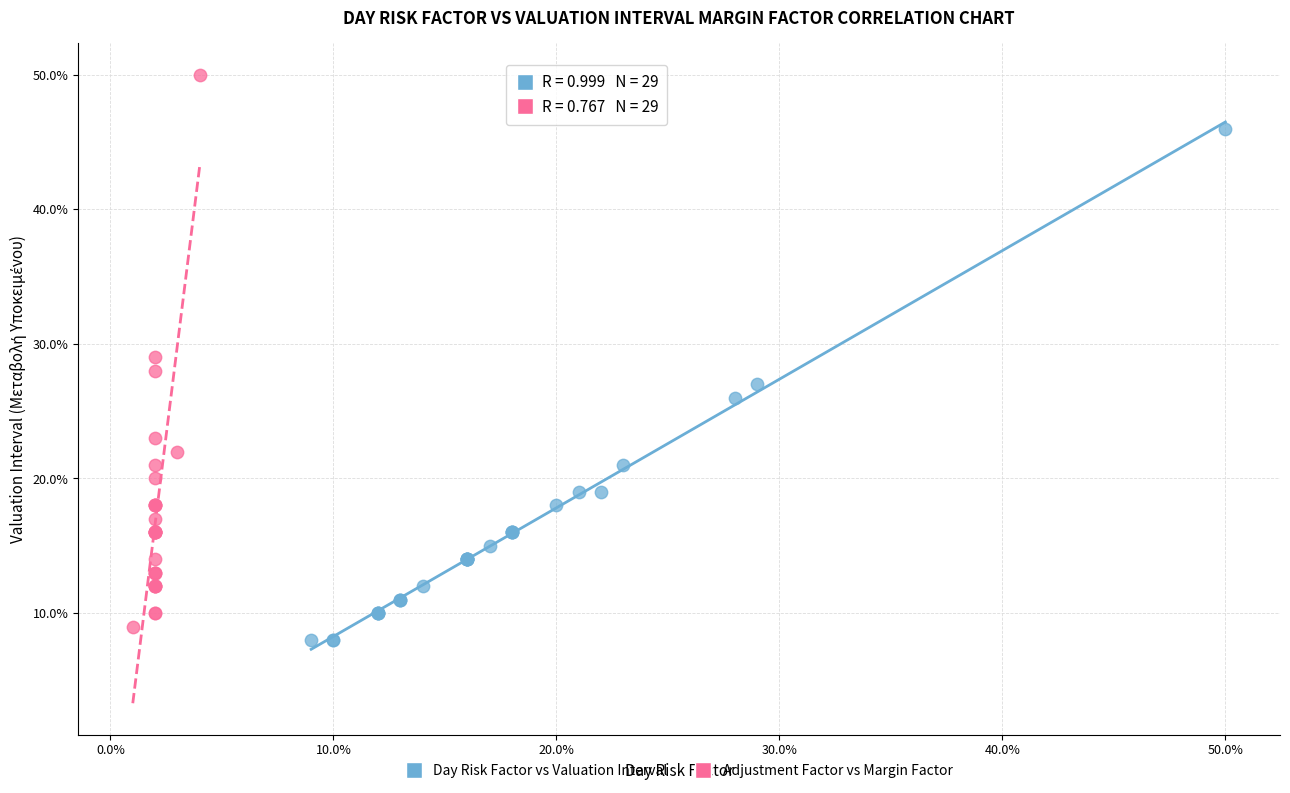

Which series reaches the maximum Y coordinate?

Adjustment Factor vs Margin Factor